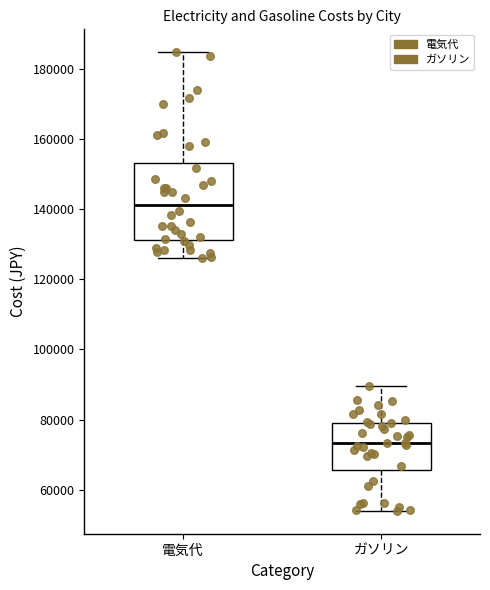

Which box's median line is the highest?

電気代